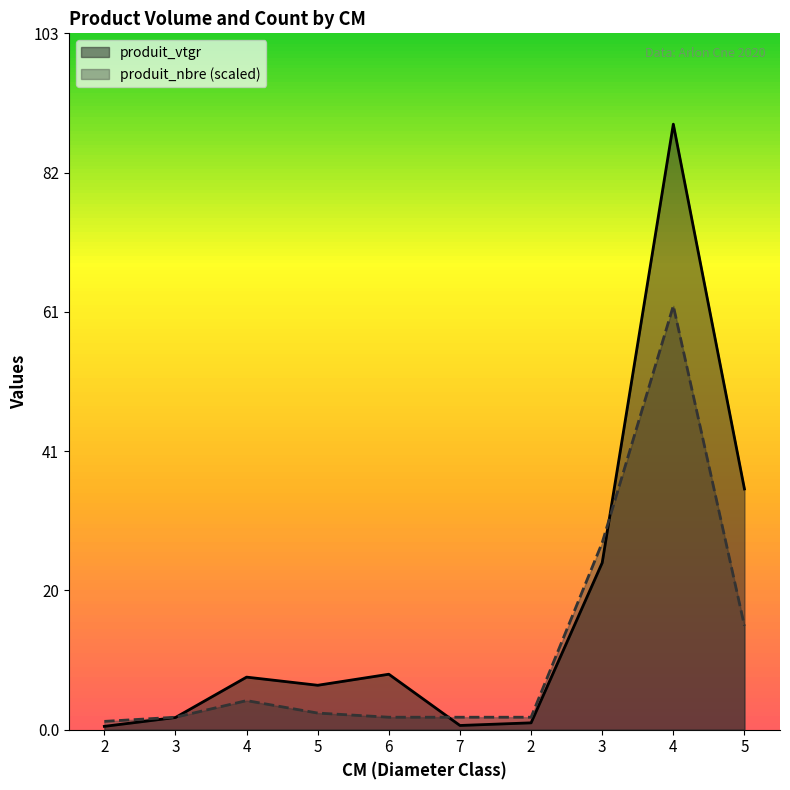

True or false: produit_vtgr has a value of 1.0 at 2.

True